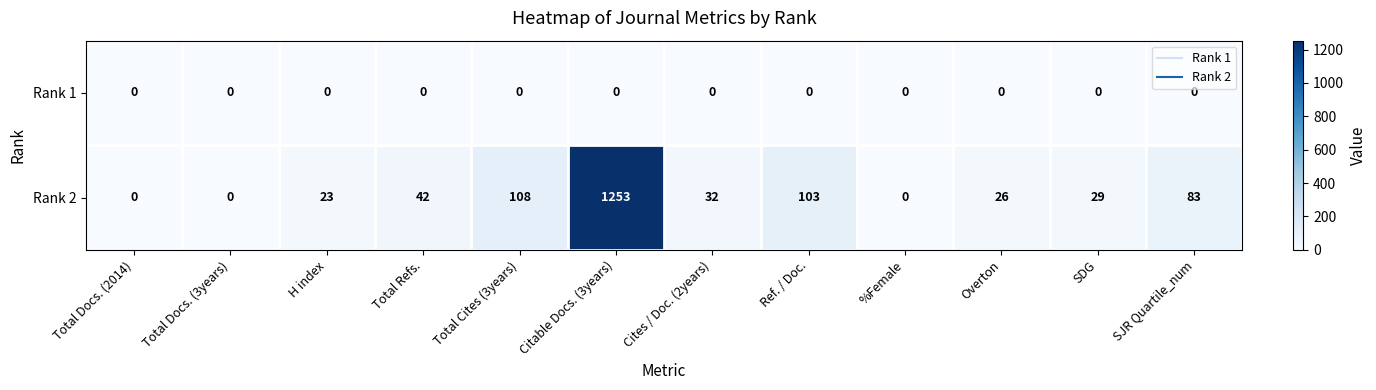

Reading right to left, extract all data points from this chart.

Rank 1: SJR Quartile_num=0	SDG=0	Overton=0	%Female=0	Ref. / Doc.=0	Cites / Doc. (2years)=0	Citable Docs. (3years)=0	Total Cites (3years)=0	Total Refs.=0	H index=0	Total Docs. (3years)=0	Total Docs. (2014)=0
Rank 2: SJR Quartile_num=83	SDG=29	Overton=26	%Female=0	Ref. / Doc.=103	Cites / Doc. (2years)=32	Citable Docs. (3years)=1253	Total Cites (3years)=108	Total Refs.=42	H index=23	Total Docs. (3years)=0	Total Docs. (2014)=0